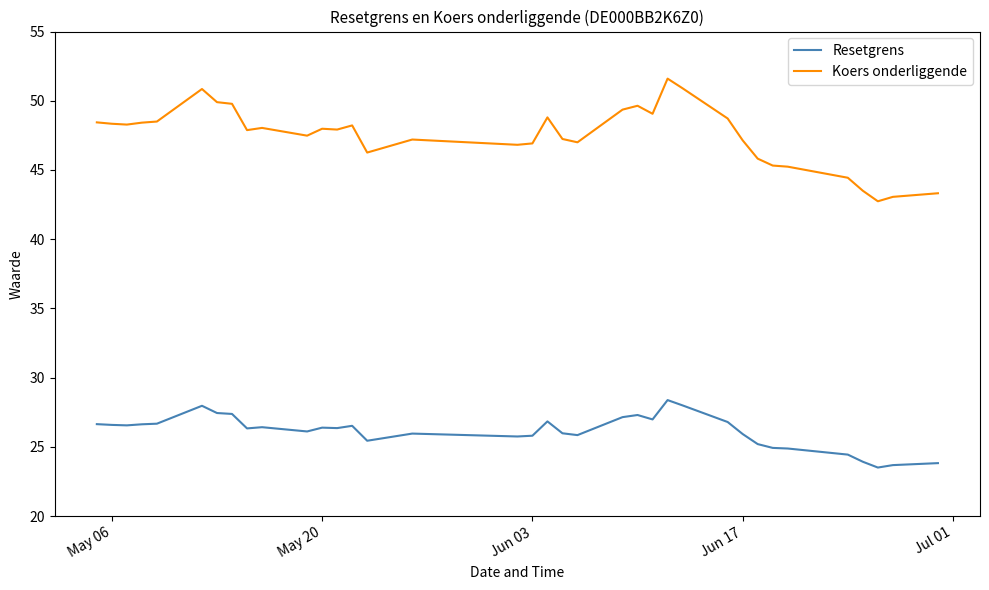

List the series in order of their peak value, highest first.

Koers onderliggende, Resetgrens